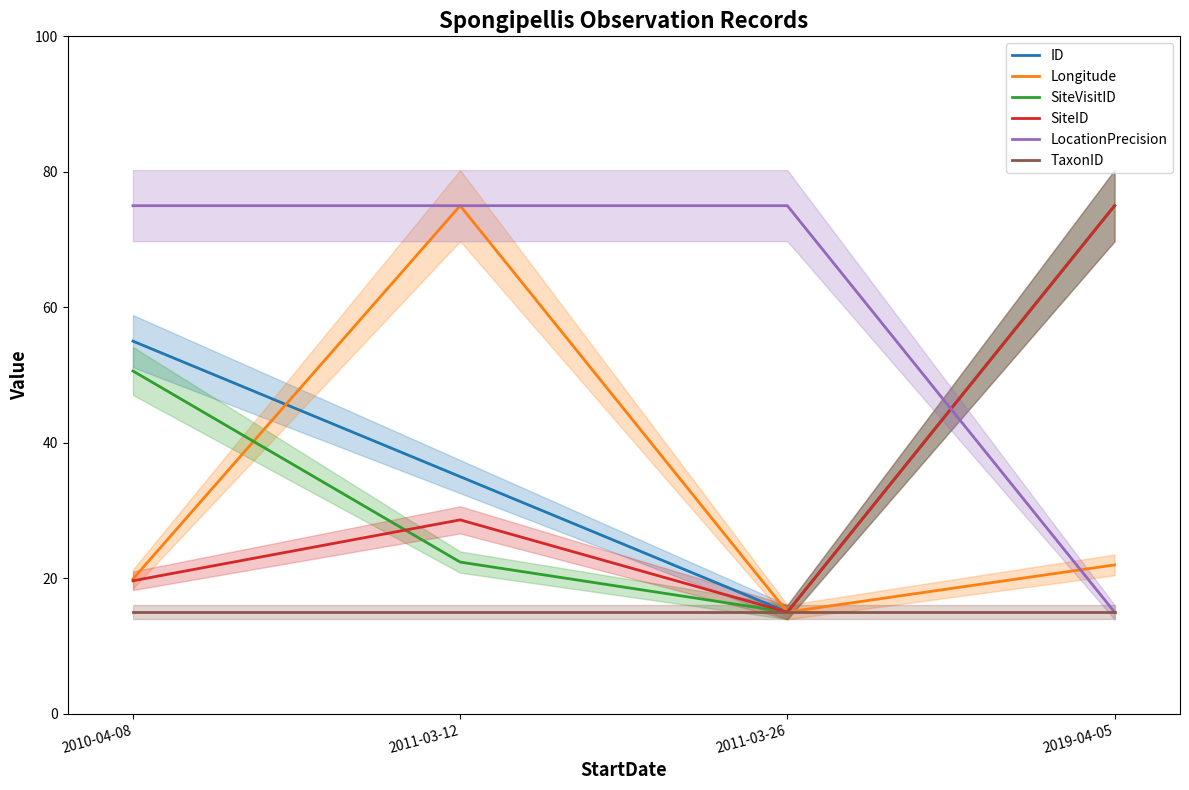

Which has a higher value, 2011-03-12 or 2010-04-08?

2010-04-08